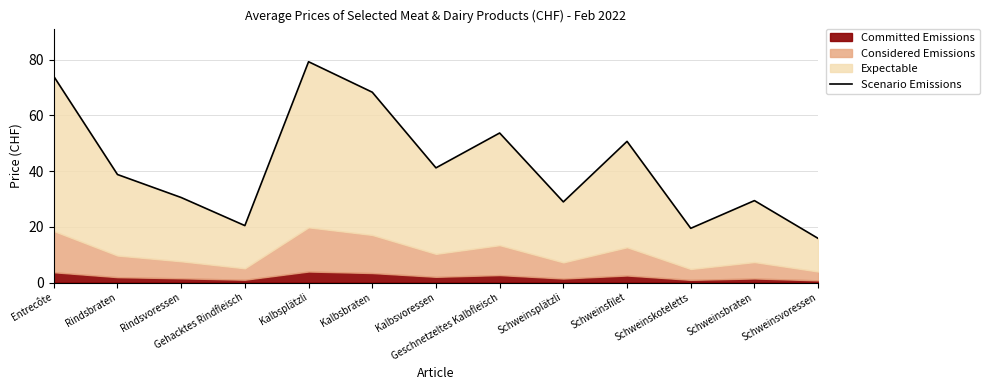

What is the maximum value shown in the chart?

79.2